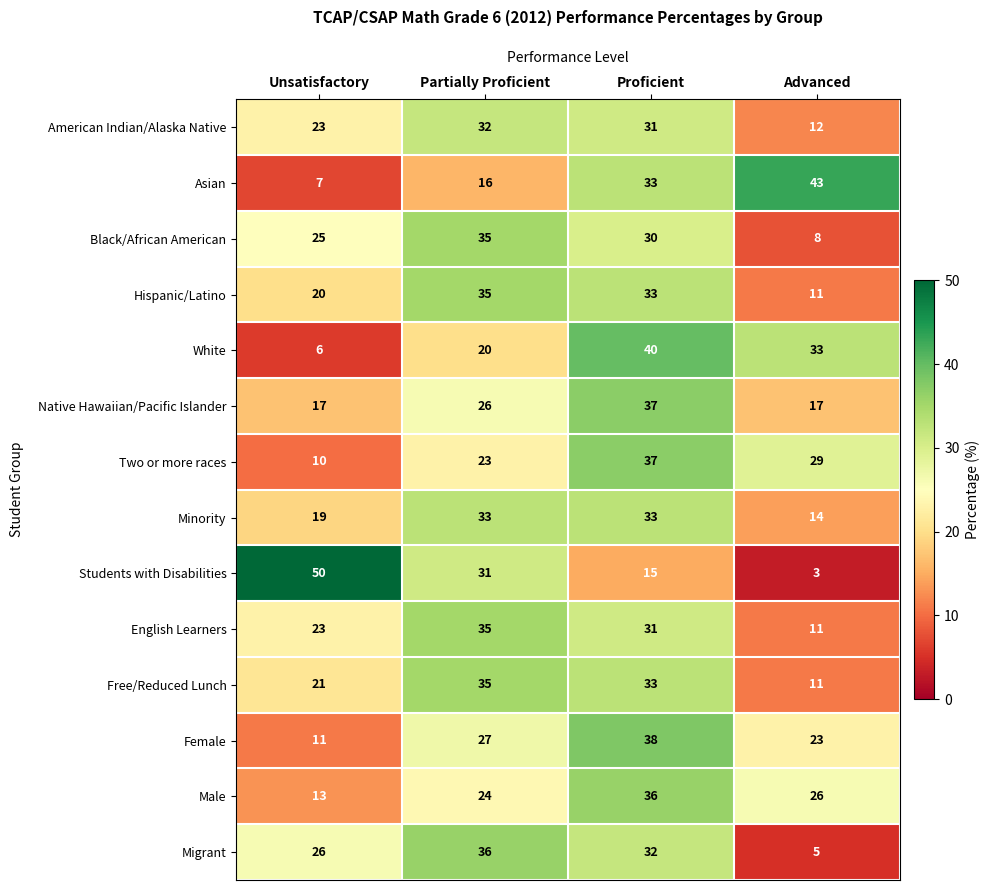

What is the average value of the Free/Reduced Lunch series?

25